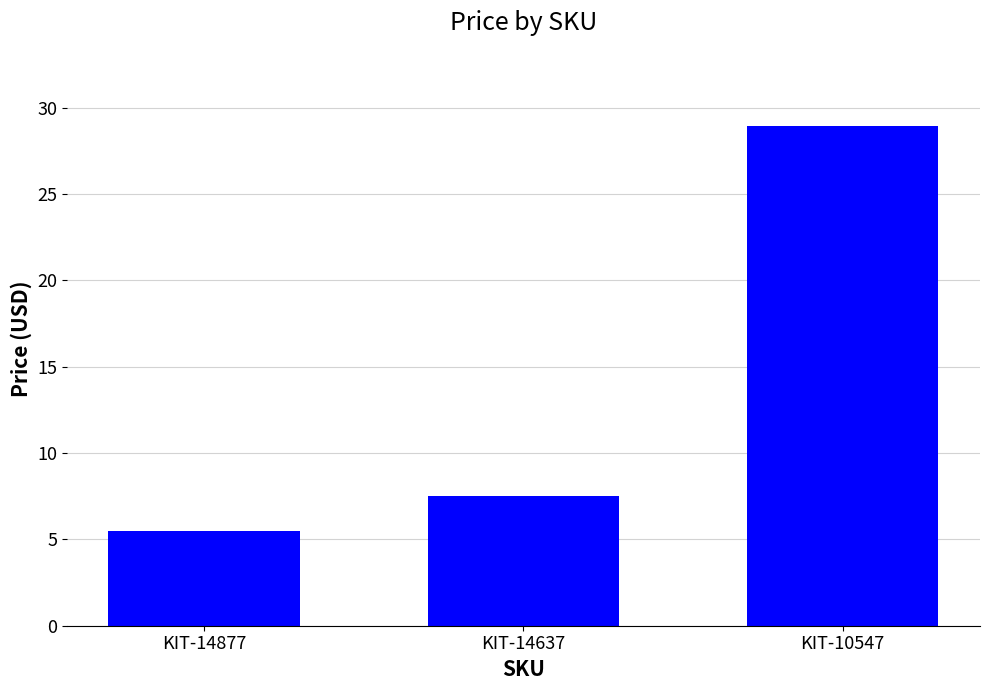

What is the ratio of the value at KIT-14877 to the value at KIT-14637?

0.7